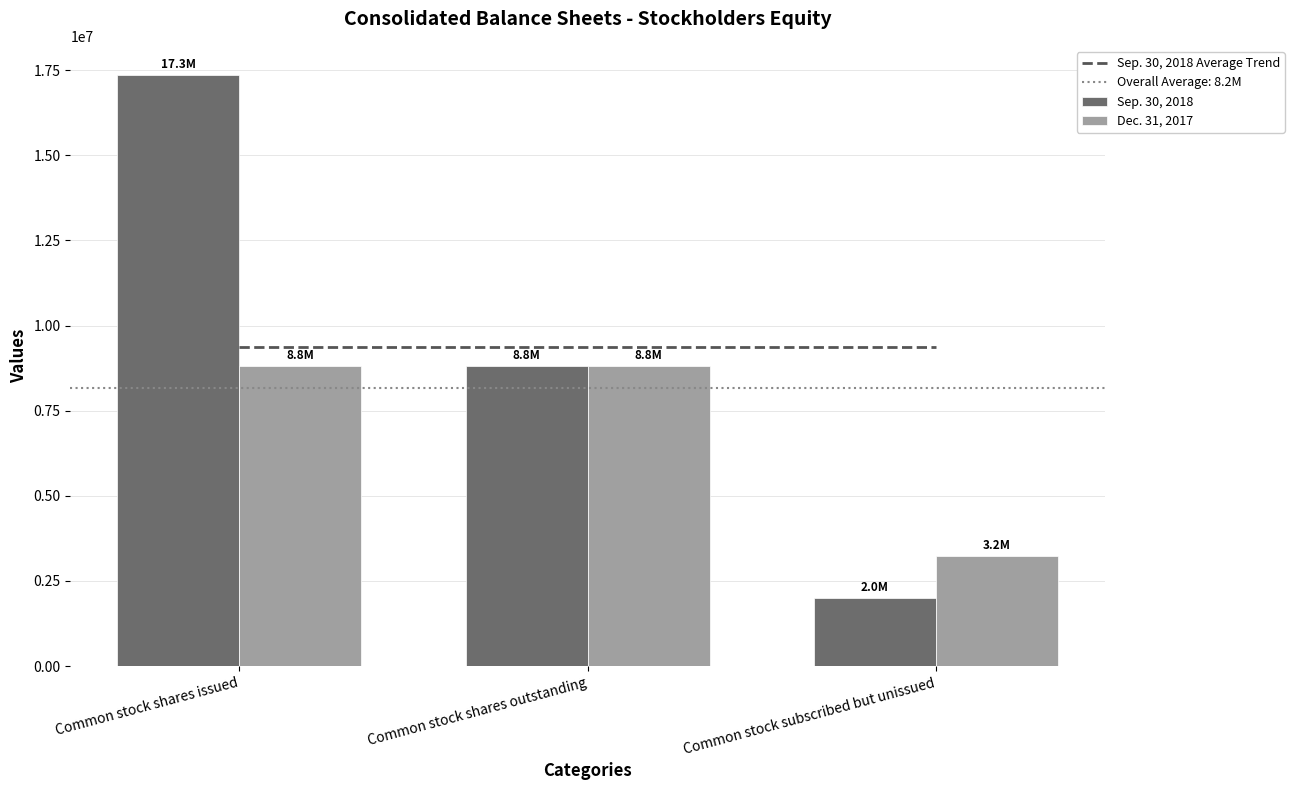

What position from the left is Common stock shares issued?

1